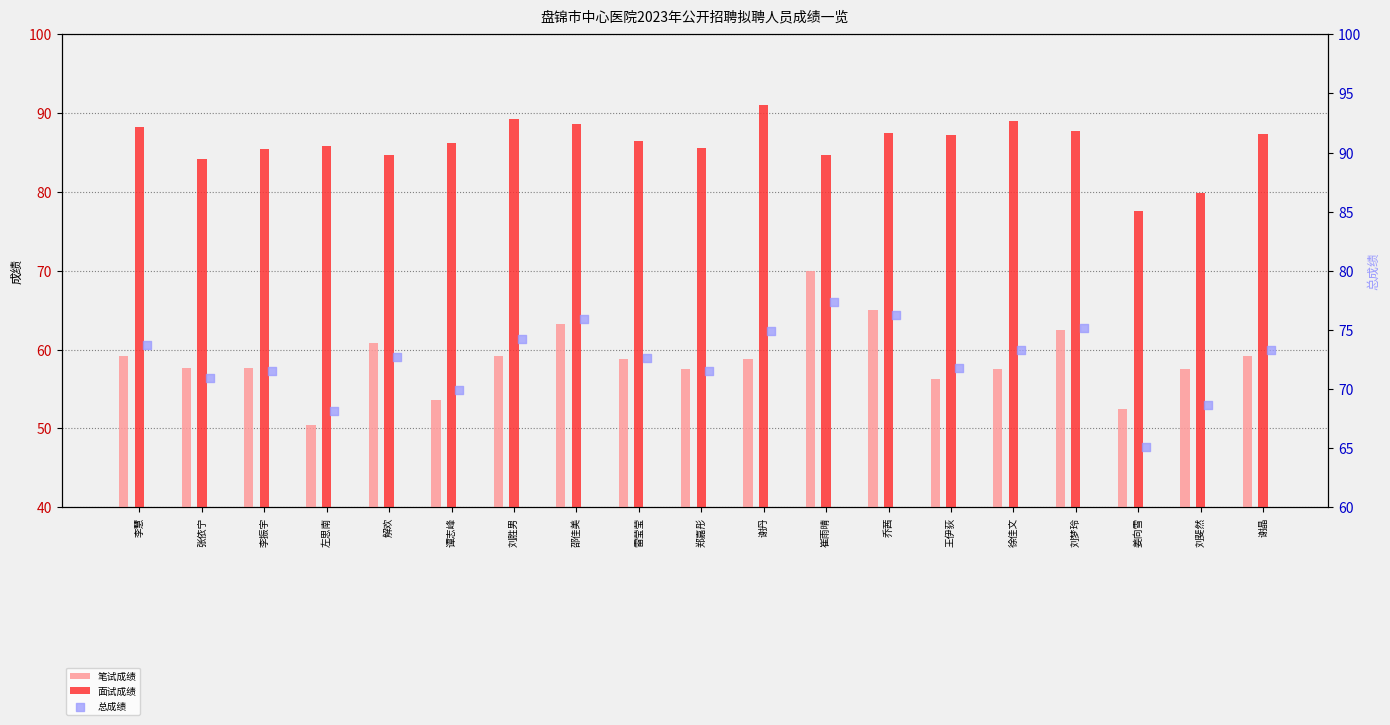

At how many categories does at least one series exceed 86?

11